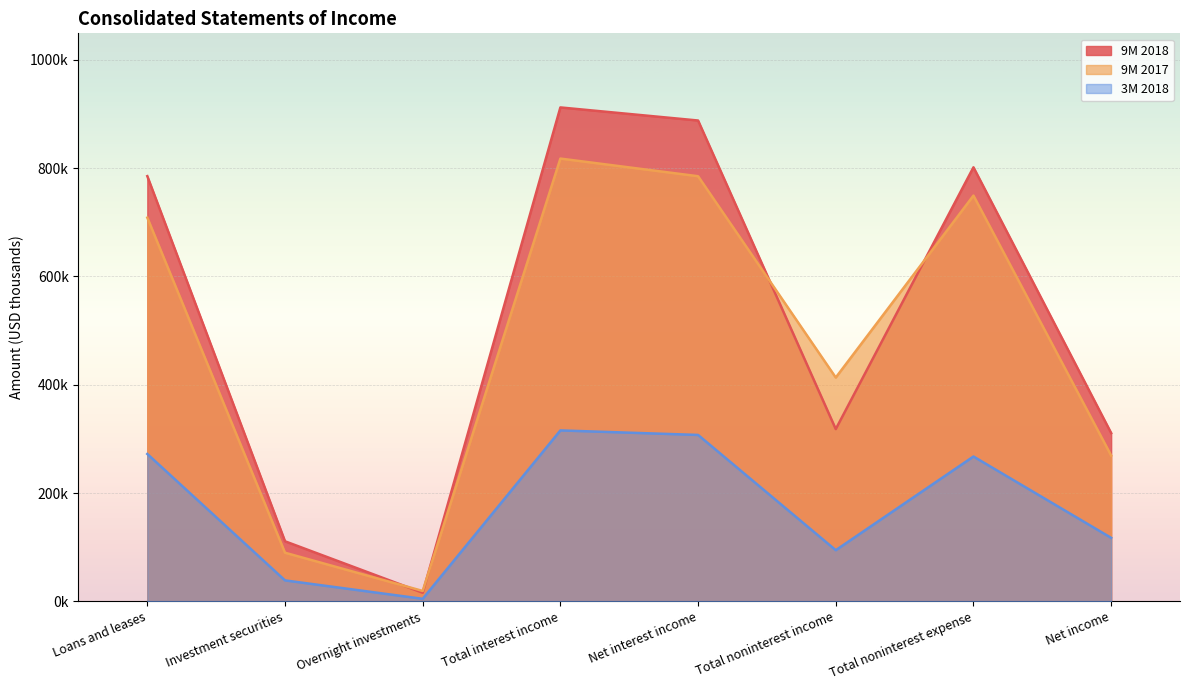

What is the value of the 9M 2017 point at the 6th from the left?

413350